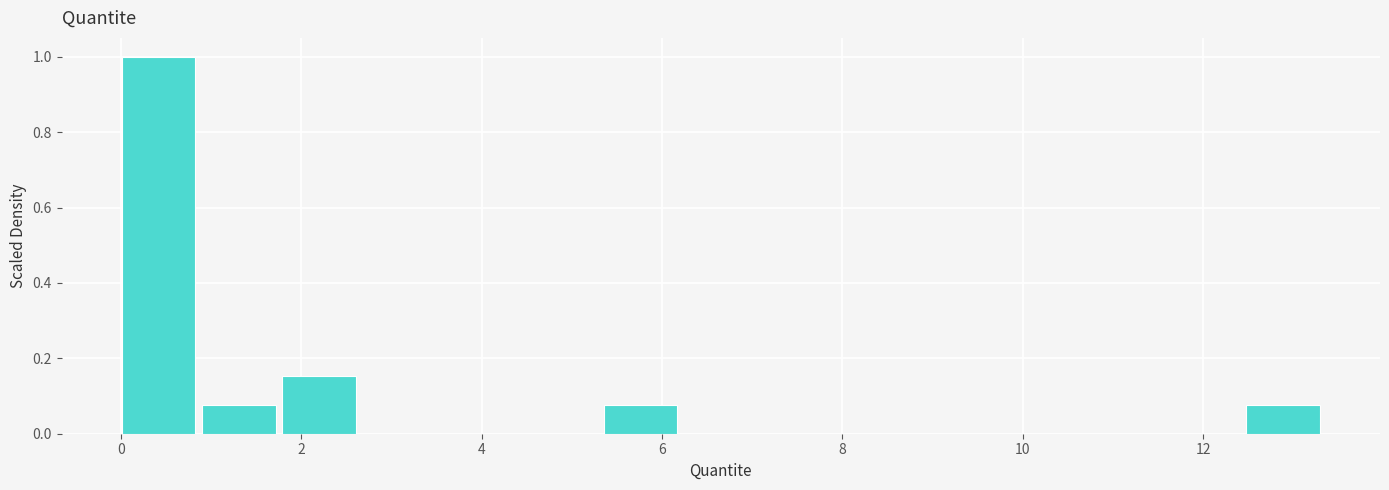

Reading left to right, transcribe this chart: for each bar, give the range it covers on the x-axis and its height. Neither the bar edges nor the heights are printed on the chart, so give them approximately, as read against the axes.

0.0 to 1.0: 1.00
1.0 to 1.8: 0.08
1.8 to 2.6: 0.16
2.6 to 3.6: 0
3.6 to 4.4: 0
4.4 to 5.4: 0
5.4 to 6.2: 0.08
6.2 to 7.2: 0
7.2 to 8.0: 0
8.0 to 9.0: 0
9.0 to 9.8: 0
9.8 to 10.6: 0
10.6 to 11.6: 0
11.6 to 12.4: 0
12.4 to 13.4: 0.08